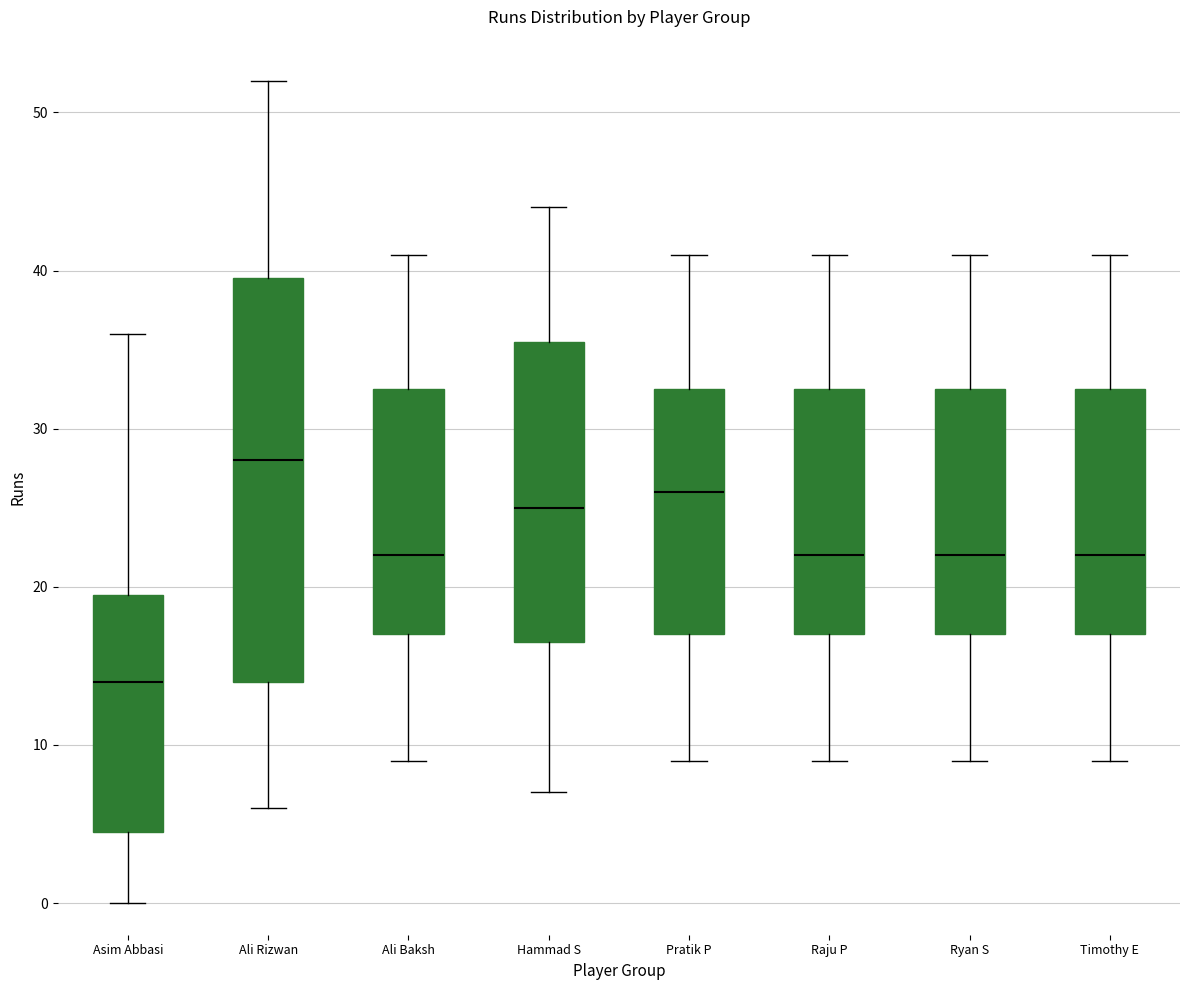

Reading left to right, transcribe this box plot: for each box, give where its median line is, the range the box spans, and where its two whiskers end, as read against the y-axis. The values are not printed on the chart, so give them approximately, as read against the axis.

Asim Abbasi: median 14, box 5 to 20, whiskers 0 to 36
Ali Rizwan: median 28, box 14 to 40, whiskers 6 to 52
Ali Baksh: median 22, box 17 to 33, whiskers 9 to 41
Hammad S: median 25, box 17 to 36, whiskers 7 to 44
Pratik P: median 26, box 17 to 33, whiskers 9 to 41
Raju P: median 22, box 17 to 33, whiskers 9 to 41
Ryan S: median 22, box 17 to 33, whiskers 9 to 41
Timothy E: median 22, box 17 to 33, whiskers 9 to 41